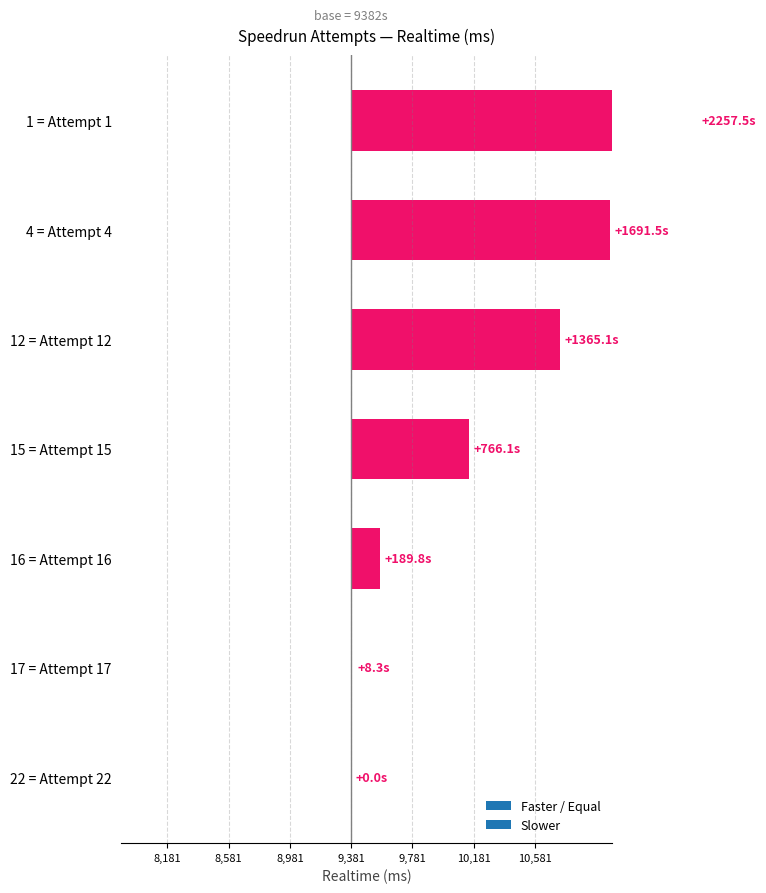

List the labels in order of value, smallest first.

22 = Attempt 22, 17 = Attempt 17, 16 = Attempt 16, 15 = Attempt 15, 12 = Attempt 12, 4 = Attempt 4, 1 = Attempt 1